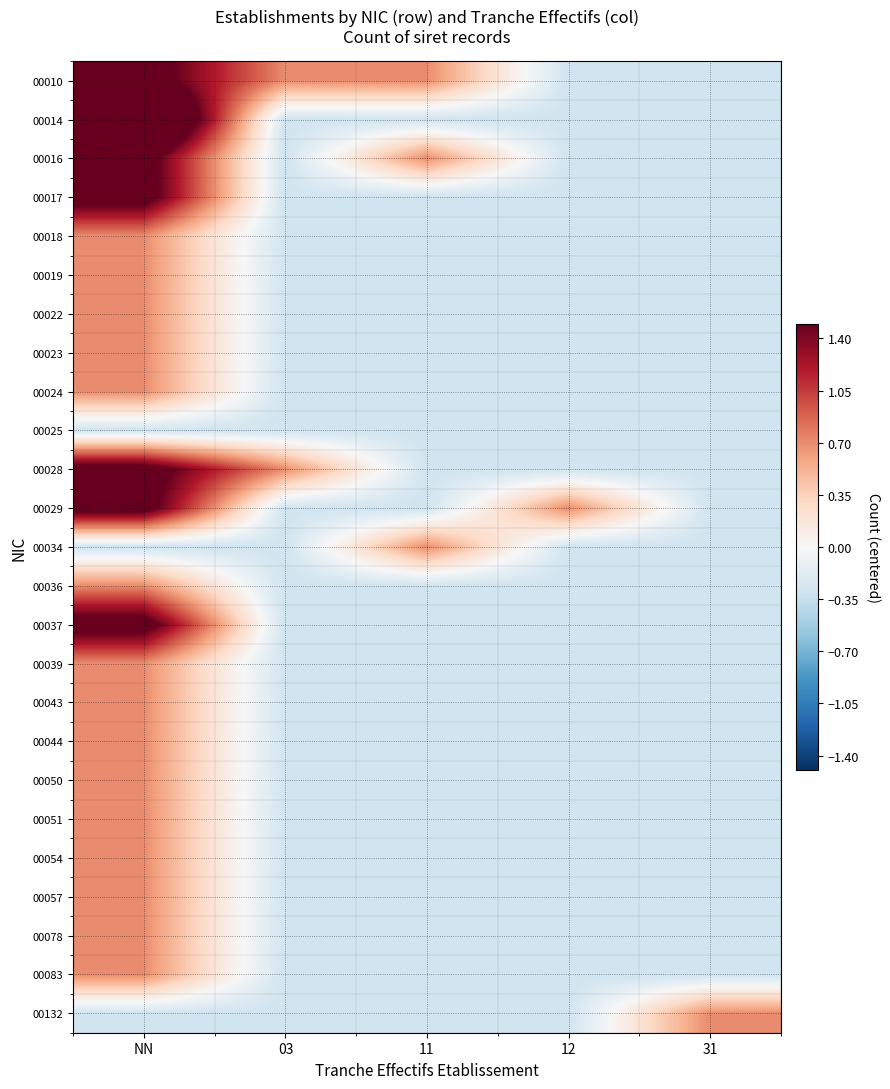

What is the total value across all series at 31?

-6.4